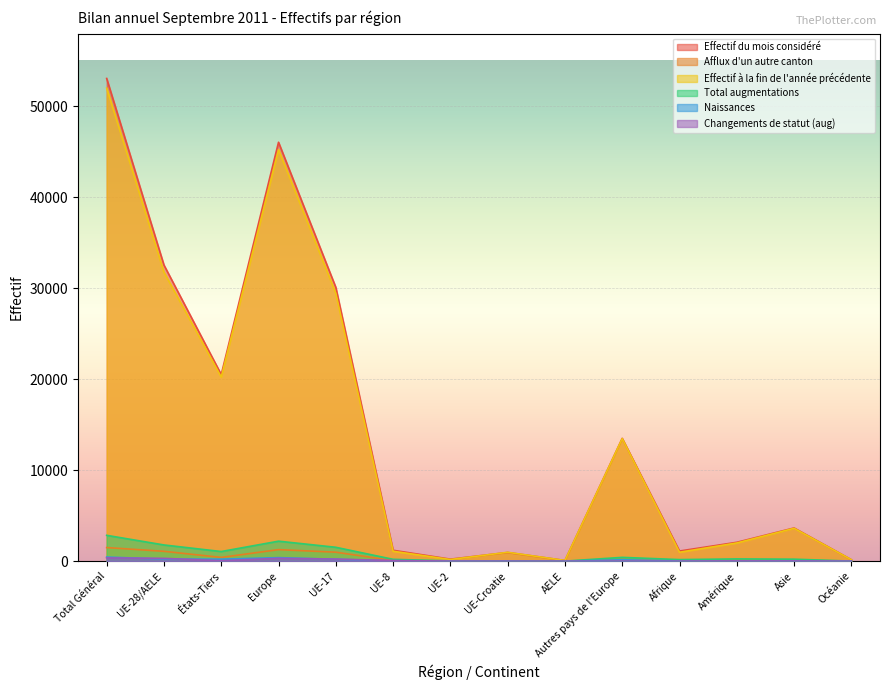

What is the difference between the highest and lowest values at Autres pays de l'Europe?

13498